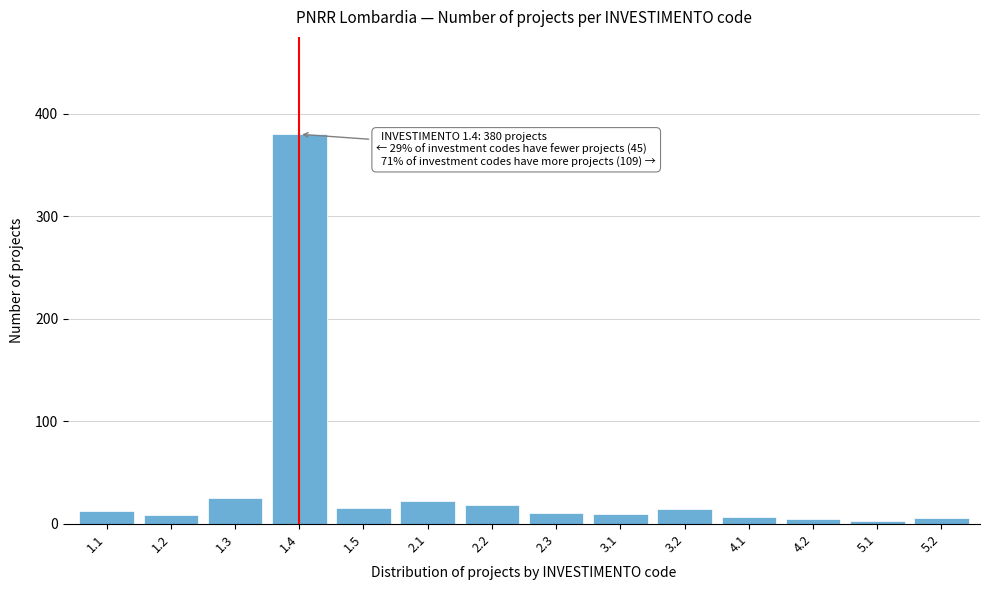

Approximately how many times larger is the value at 1.3 compared to 3.2?

1.8